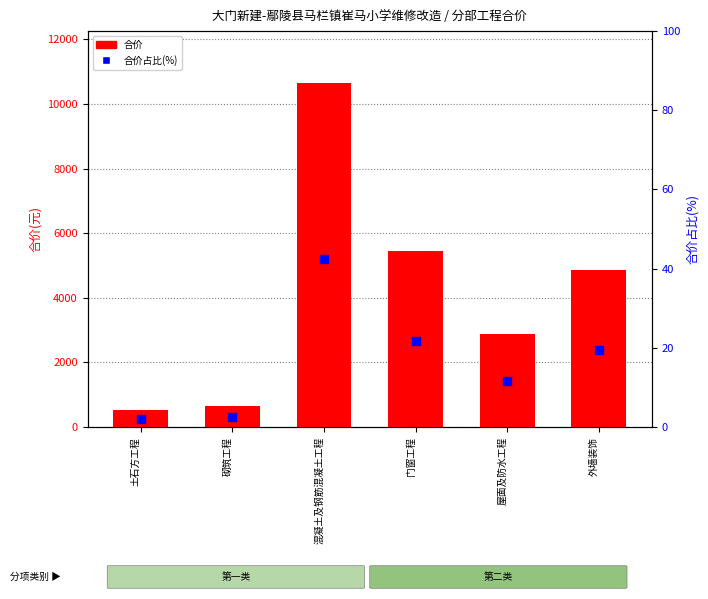

Which series has the largest Y range (max minus min)?

合价